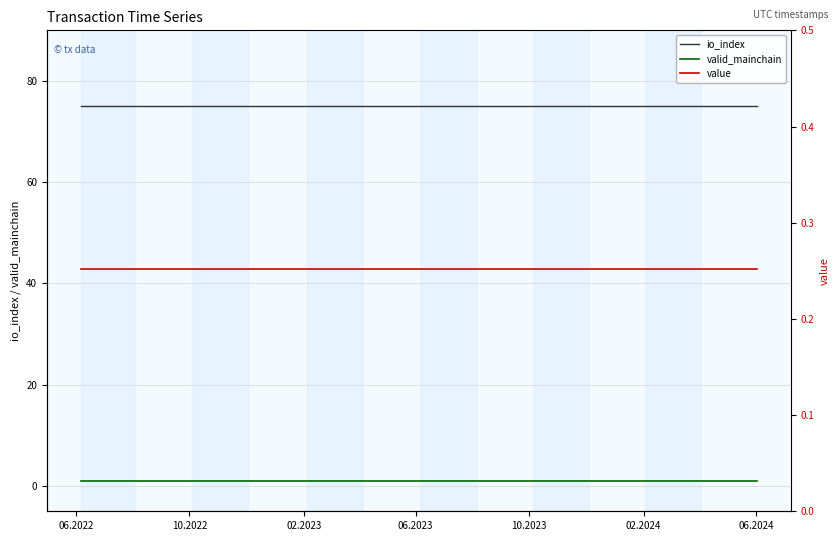

True or false: io_index and valid_mainchain intersect in this chart.

False